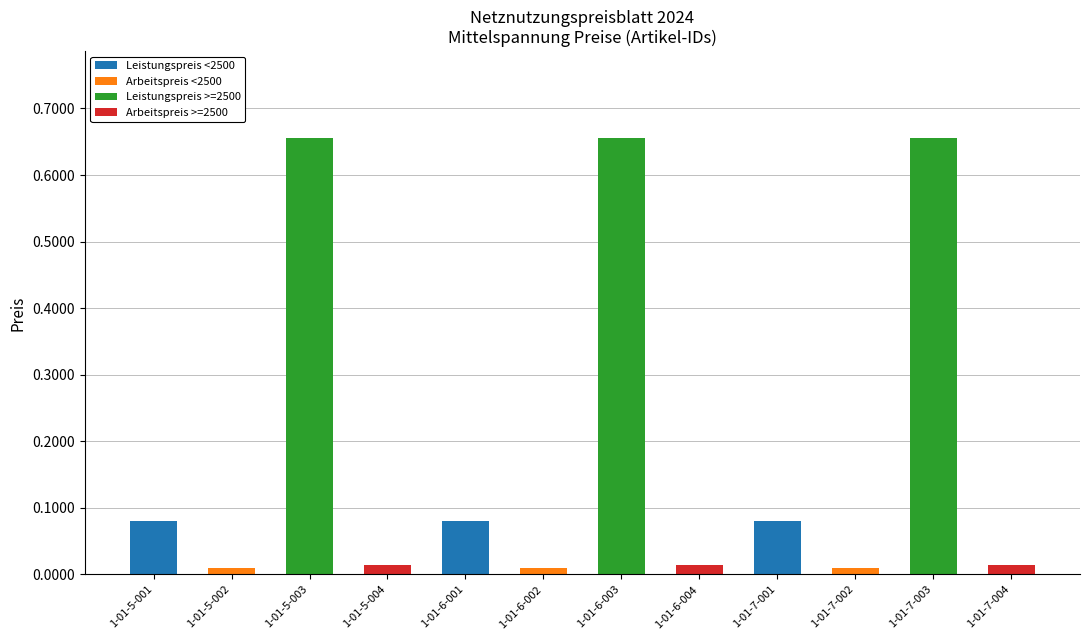

Is it true that Leistungspreis <2500 equals 0.0 at 1-01-5-003?

True